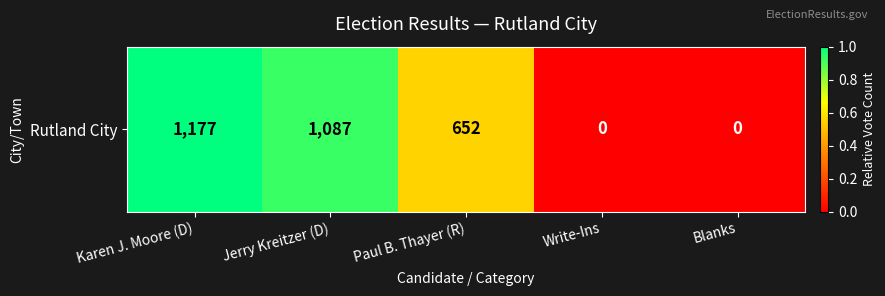

Reading left to right, transcribe all the data shown in this chart.

Karen J. Moore (D)=1.0	Jerry Kreitzer (D)=0.9	Paul B. Thayer (R)=0.6	Write-Ins=0.0	Blanks=0.0